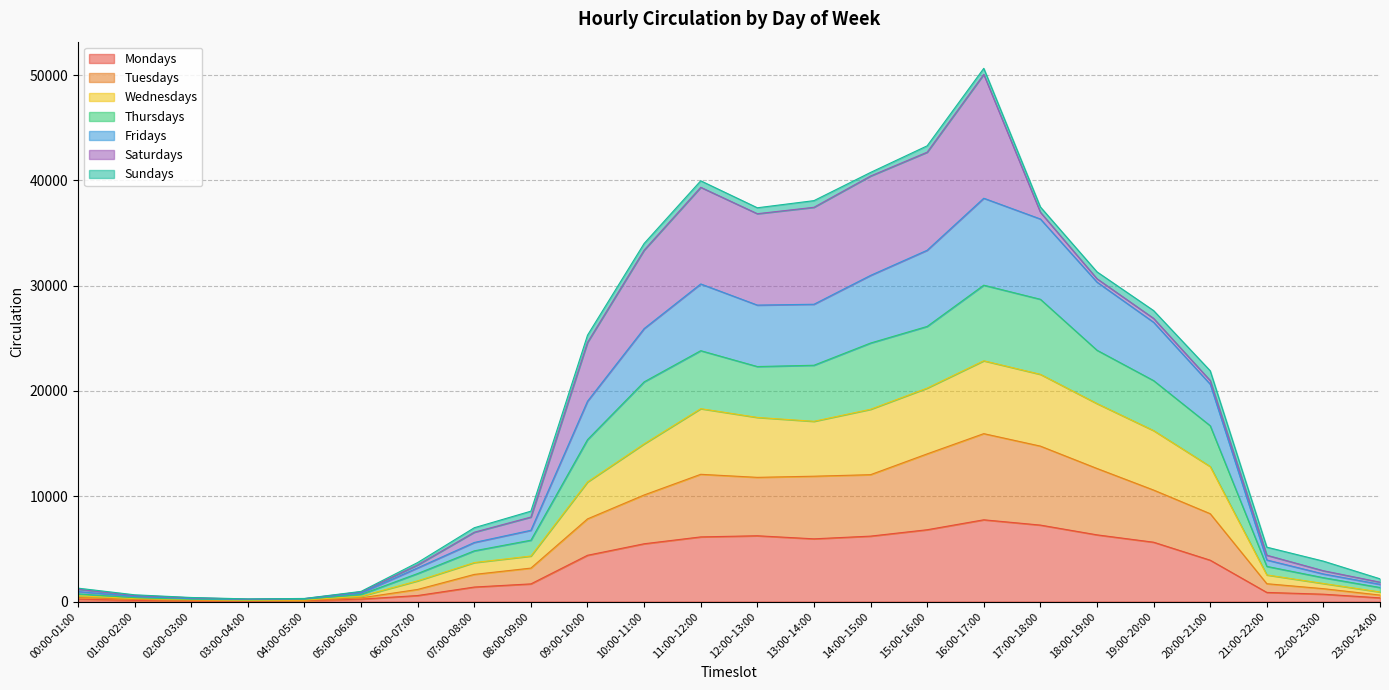

Is it true that Tuesdays equals 10593 at 19:00-20:00?

True